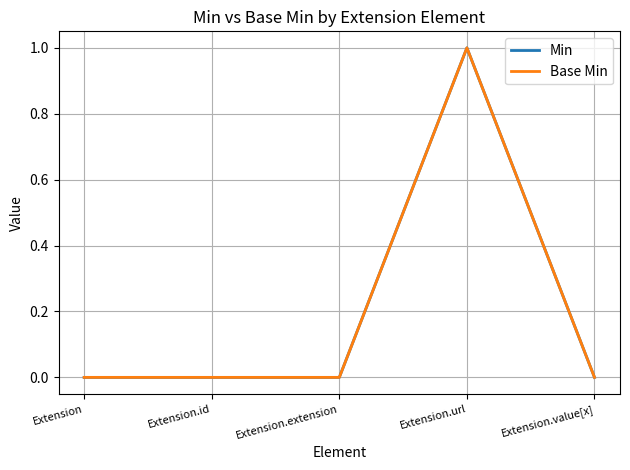

Is this an area chart (filled region under the line)?

No